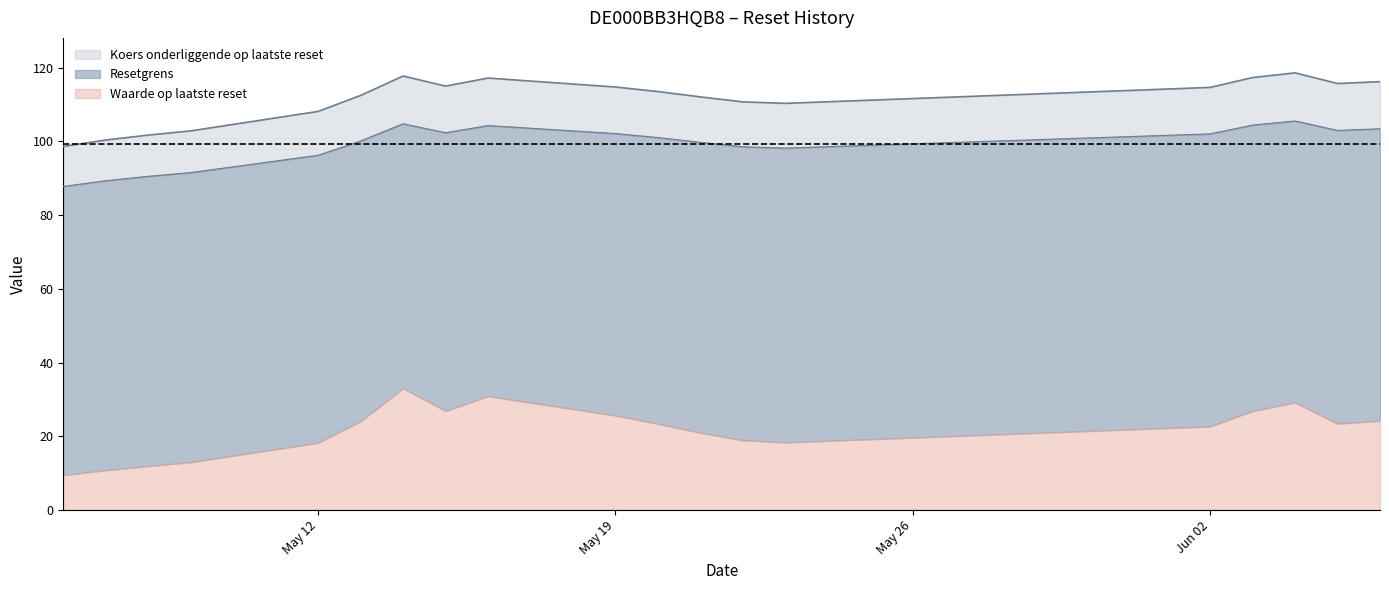

In Koers onderliggende op laatste reset, how many points are lower than both neighbors (excluding endpoints)?

3